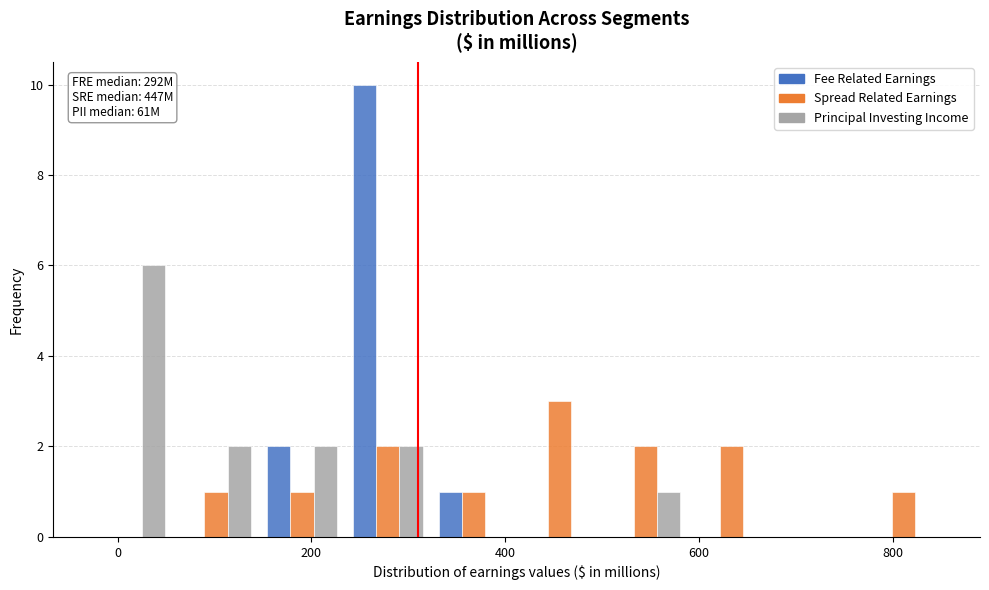

In the Principal Investing Income series, which range on the x-axis has the tallest bar?

-40 to 60